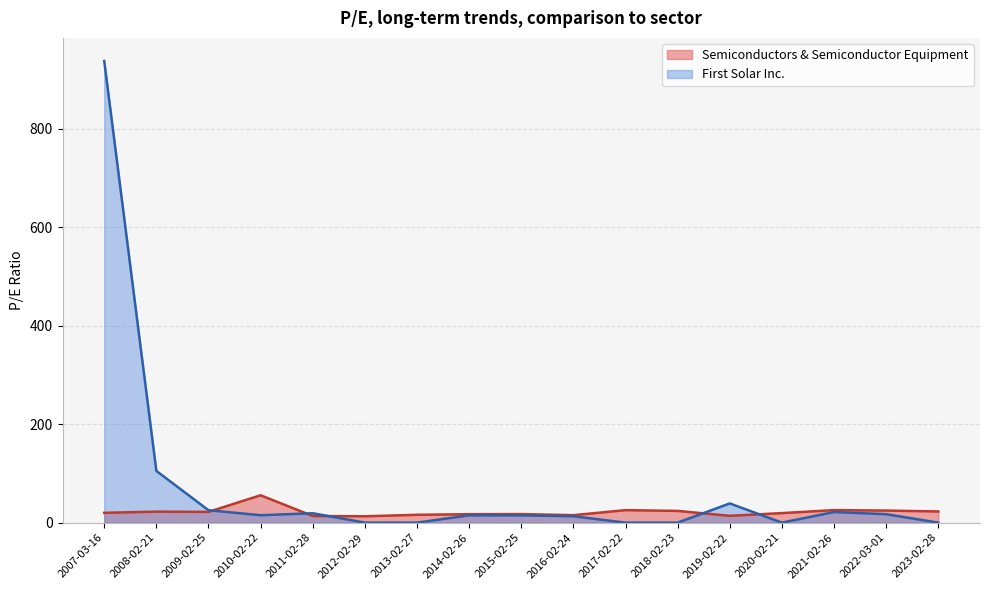

Rank the series by their maximum value, from highest to lowest.

First Solar Inc., Semiconductors & Semiconductor Equipment